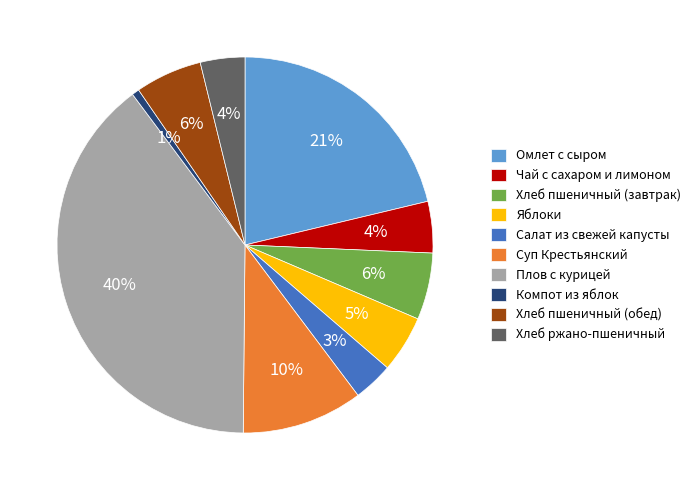

Do Омлет с сыром and Суп Крестьянский together represent more than half of the pie?

No